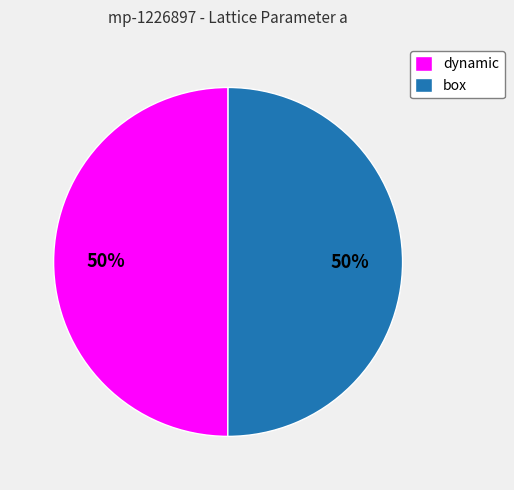

Is the sum of box and dynamic greater than half?

Yes